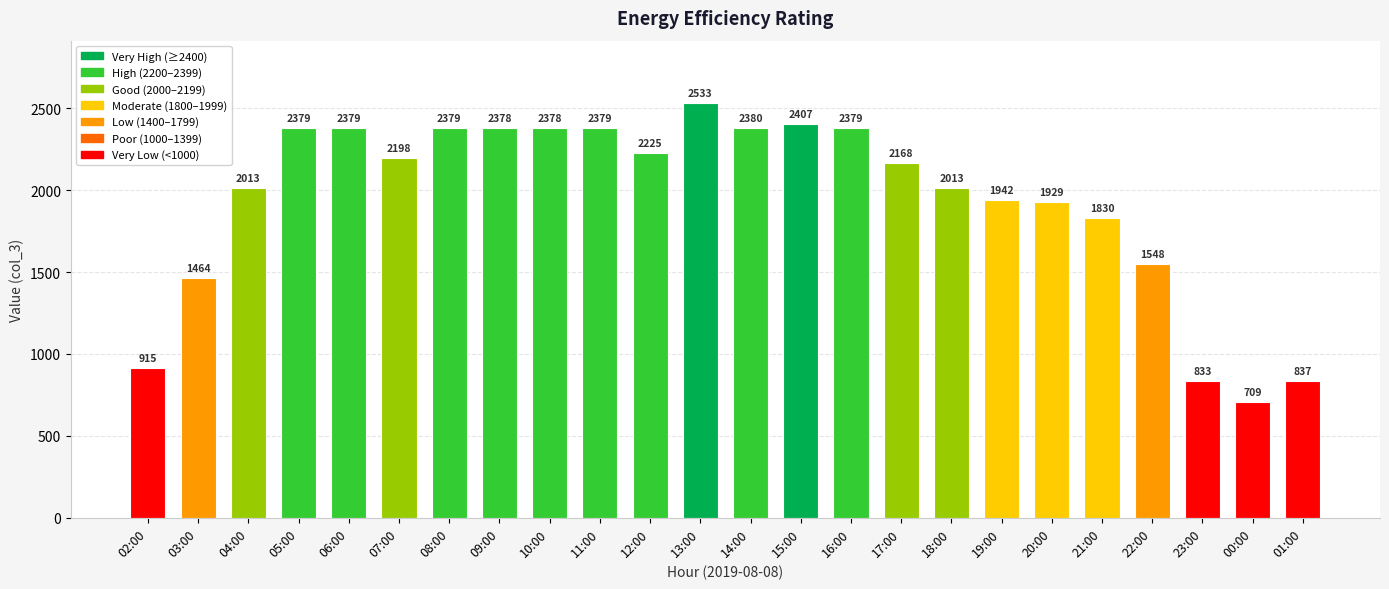

Reading left to right, list all the values displayed in this chart.

915	1464	2013	2379	2379	2198	2379	2378	2378	2379	2225	2533	2380	2407	2379	2168	2013	1942	1929	1830	1548	833	709	837